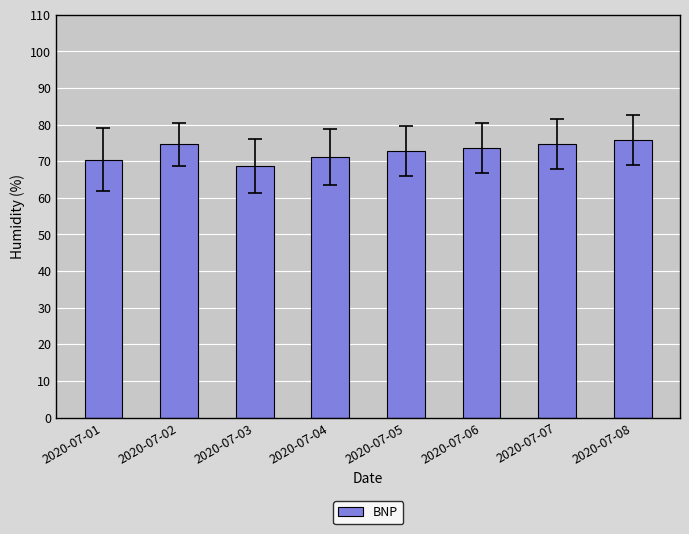

What is the smallest value displayed?

68.8